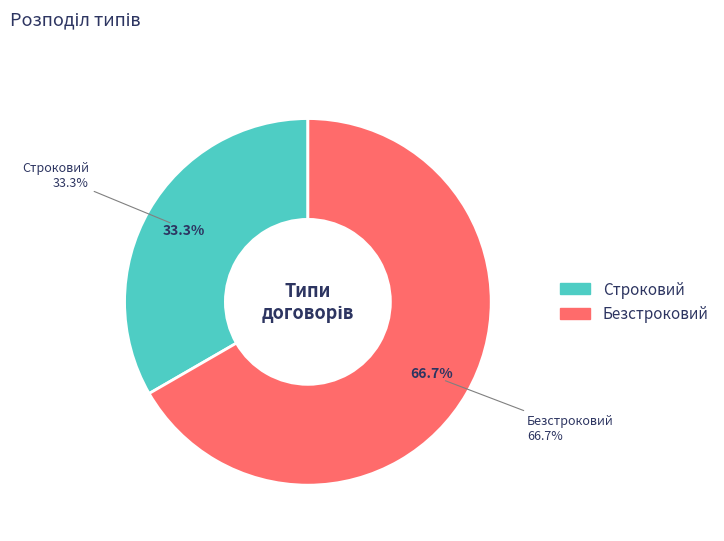

Approximately how many times larger is the value at Строковий compared to Безстроковий?

0.5